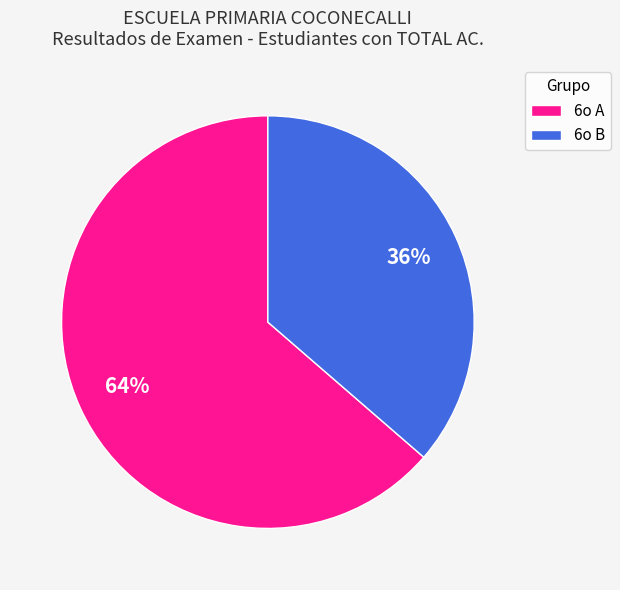

What is the smallest slice in the pie chart?

6o B